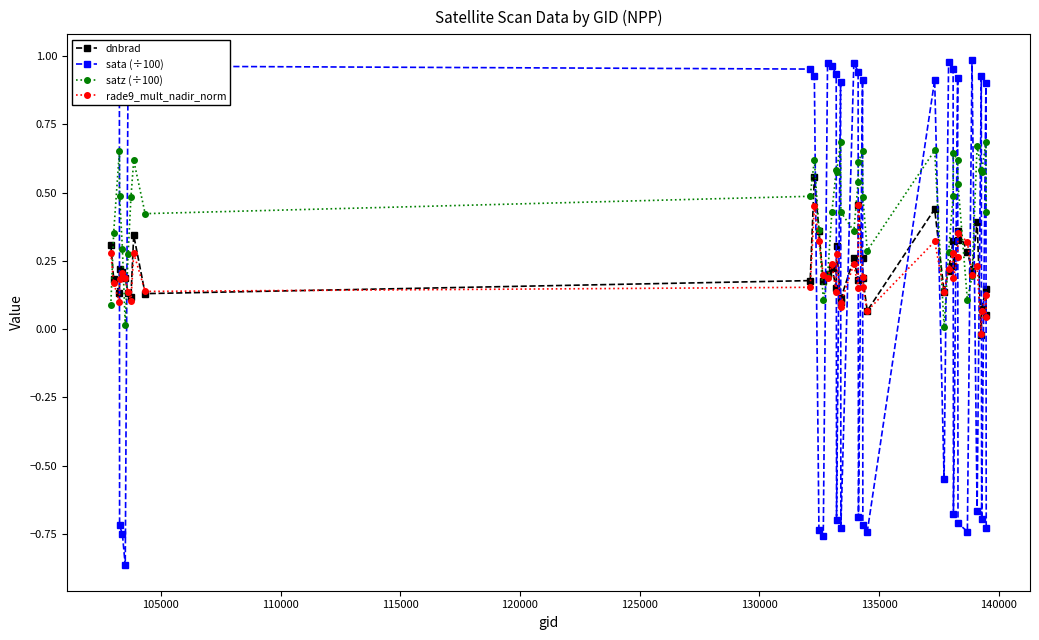

How many times do sata (÷100) and satz (÷100) cross each other?

23